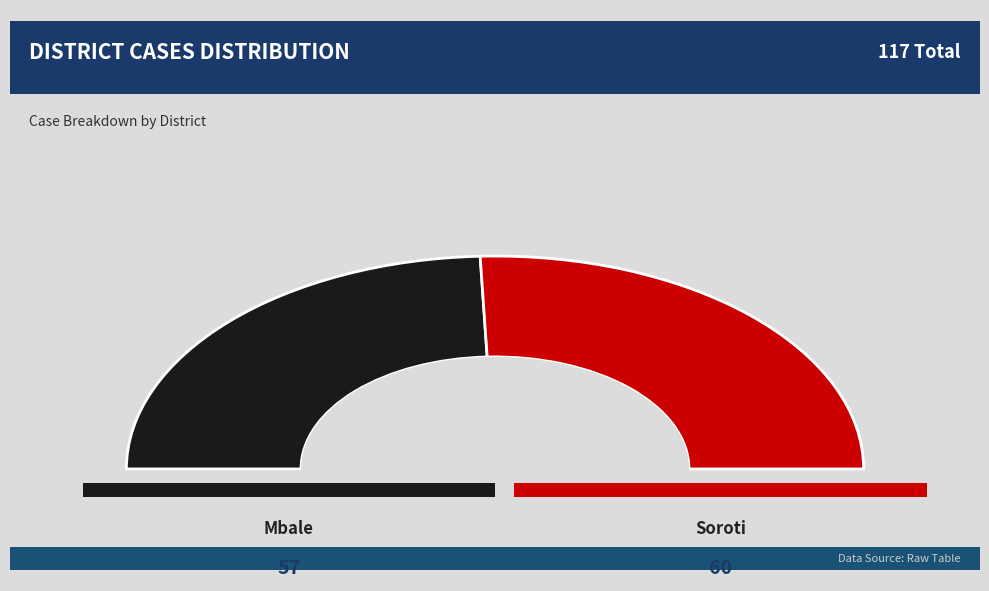

What percentage do Mbale and Soroti together represent?

100.0%